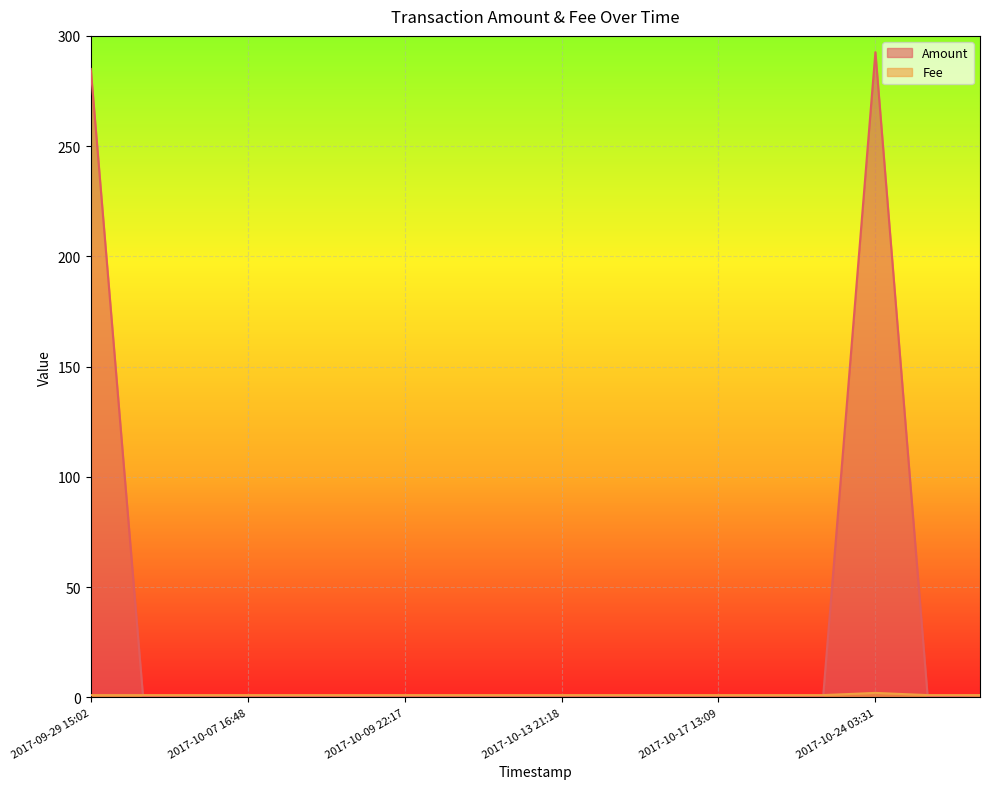

Reading left to right, list all the values displayed in this chart.

Amount: 2017-09-29 15:02=285.0	2017-09-29 15:52=0.0	2017-10-07 16:25=0.0	2017-10-07 16:48=0.1	2017-10-08 12:48=0.1	2017-10-09 12:16=0.0	2017-10-09 22:17=0.1	2017-10-11 01:54=0.1	2017-10-12 14:22=0.1	2017-10-13 21:18=0.0	2017-10-15 02:34=0.1	2017-10-16 09:03=0.0	2017-10-17 13:09=0.0	2017-10-19 19:49=0.0	2017-10-21 23:15=0.0	2017-10-24 03:31=292.6	2017-10-26 06:11=0.0	2017-12-23 05:29=1.0
Fee: 2017-09-29 15:02=1.0	2017-09-29 15:52=1.0	2017-10-07 16:25=1.0	2017-10-07 16:48=1.0	2017-10-08 12:48=1.0	2017-10-09 12:16=1.0	2017-10-09 22:17=1.0	2017-10-11 01:54=1.0	2017-10-12 14:22=1.0	2017-10-13 21:18=1.0	2017-10-15 02:34=1.0	2017-10-16 09:03=1.0	2017-10-17 13:09=1.0	2017-10-19 19:49=1.0	2017-10-21 23:15=1.0	2017-10-24 03:31=2.0	2017-10-26 06:11=1.0	2017-12-23 05:29=1.0